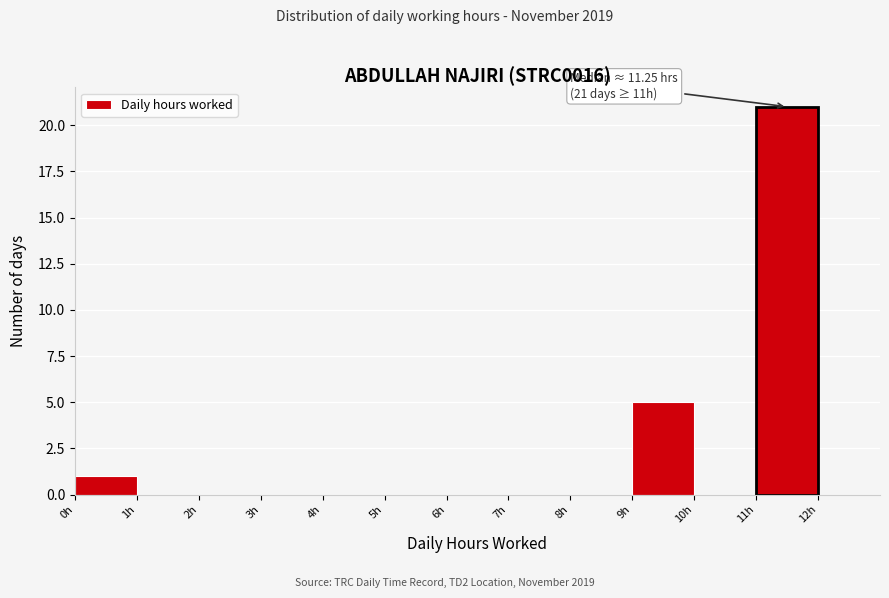

Which range on the x-axis has the tallest bar?

11 to 12